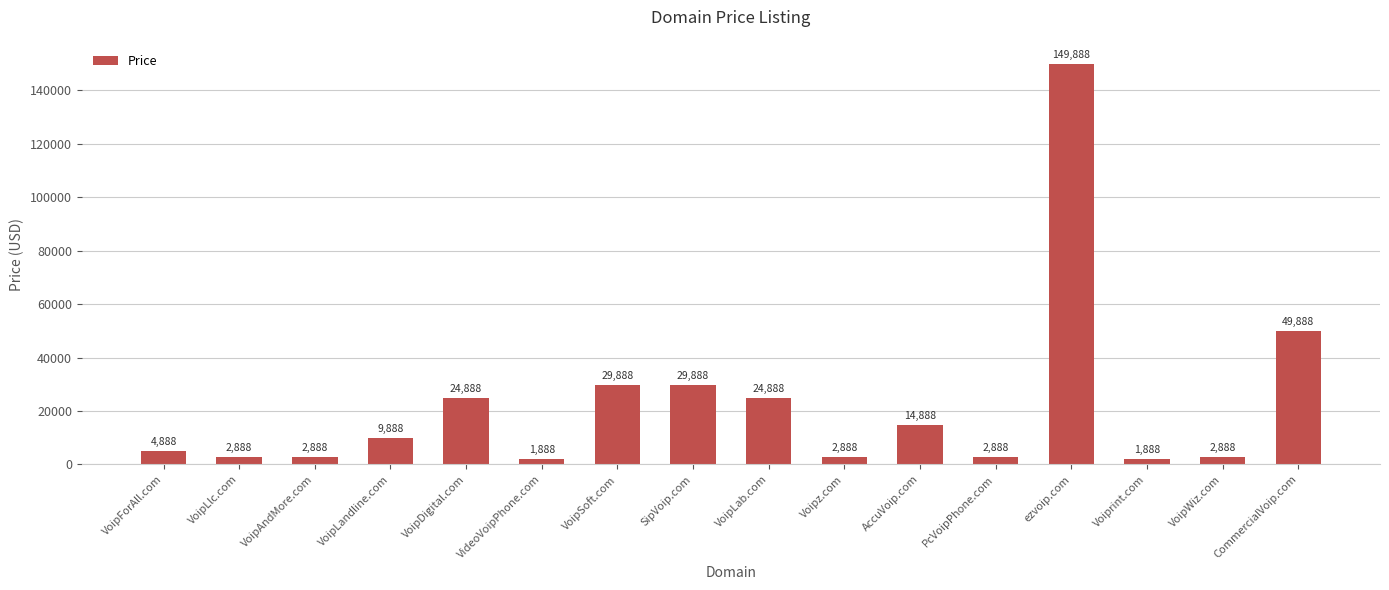

What is the label of the 1st bar from the right?

CommercialVoip.com